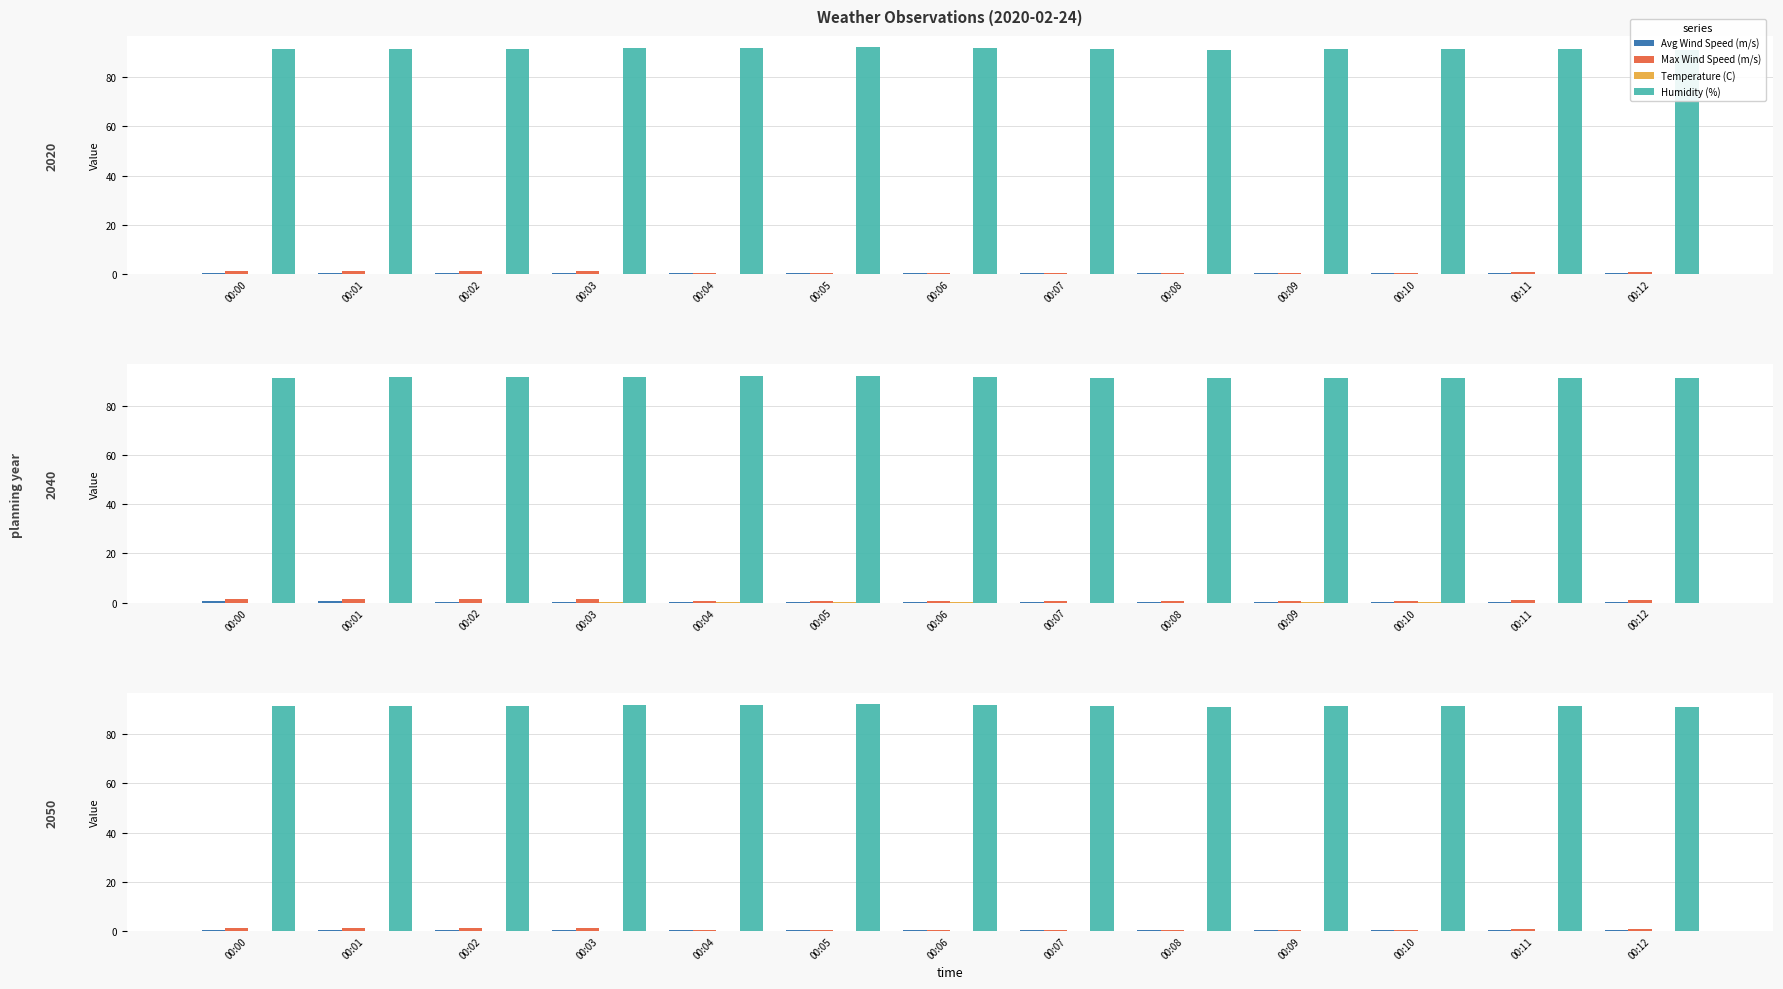

List the labels in order of Avg Wind Speed (m/s) value, smallest first.

00:03, 00:04, 00:05, 00:06, 00:07, 00:08, 00:09, 00:10, 00:11, 00:12, 00:02, 00:00, 00:01